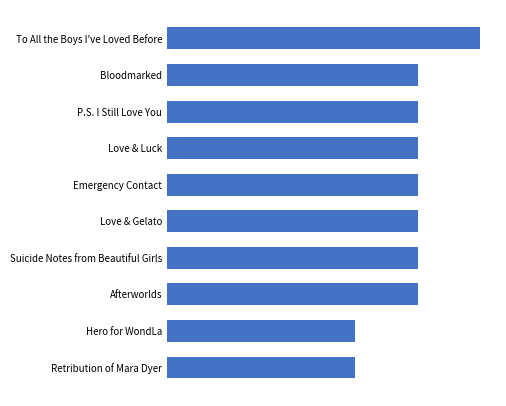

Rank the categories by value from lowest to highest.

Hero for WondLa, Retribution of Mara Dyer, Bloodmarked, P.S. I Still Love You, Love & Luck, Emergency Contact, Love & Gelato, Suicide Notes from Beautiful Girls, Afterworlds, To All the Boys I've Loved Before